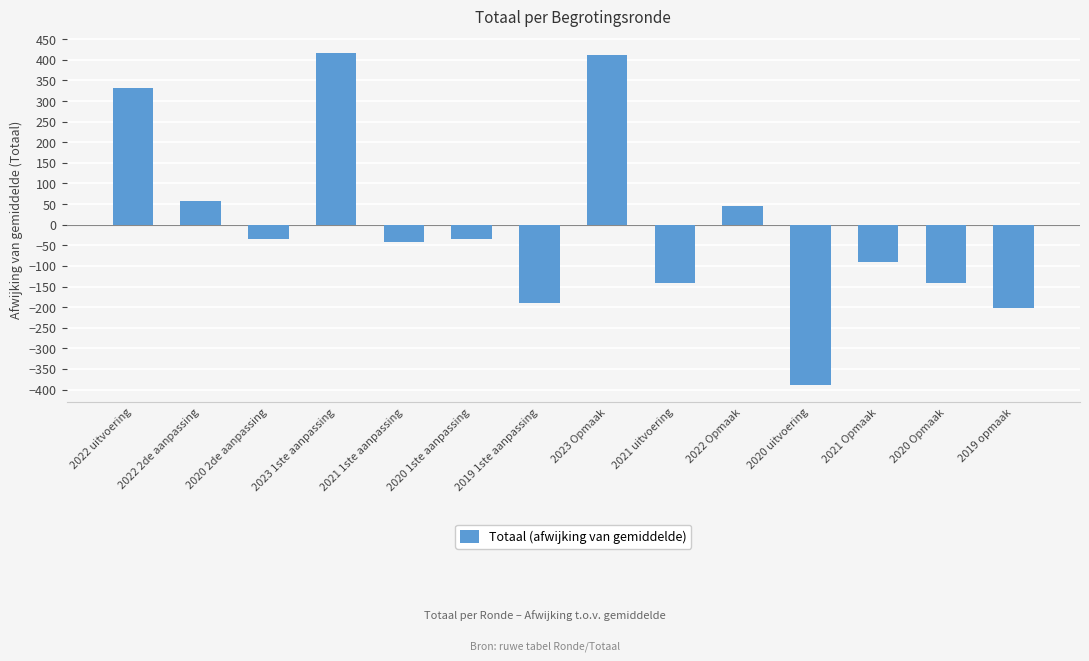

How many values are above zero?

5